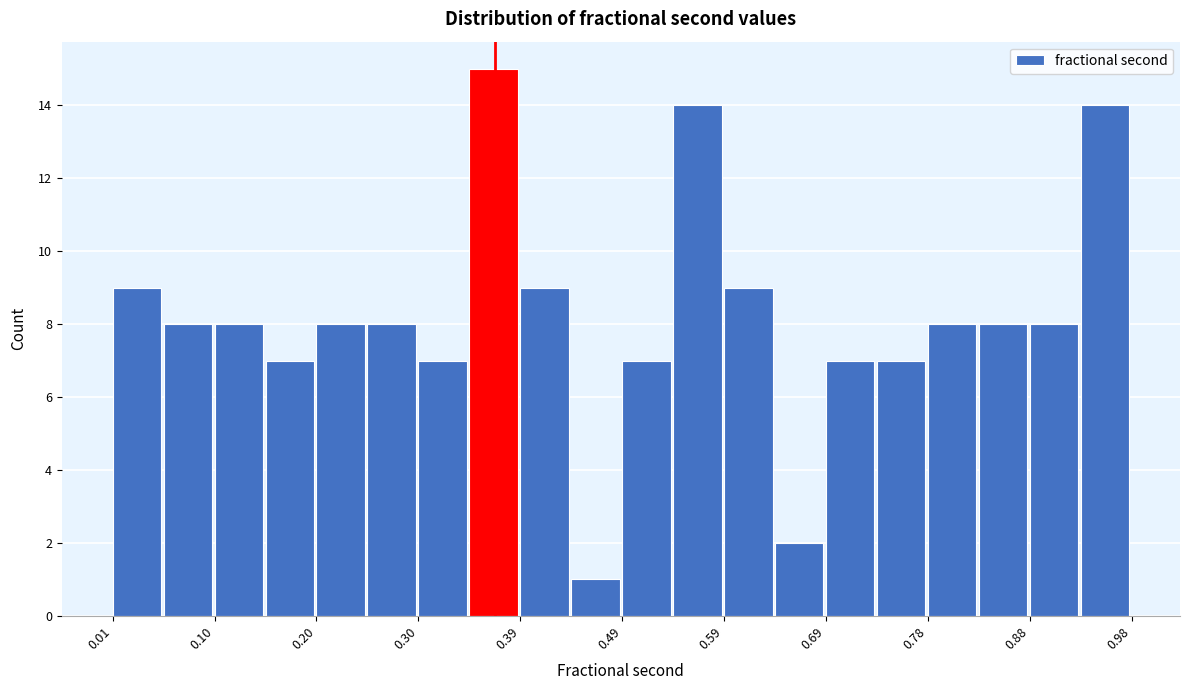

Reading left to right, transcribe this chart: for each bar, give the range it covers on the x-axis and its height. Neither the bar edges nor the heights are printed on the chart, so give them approximately, as read against the axes.

0.01 to 0.05: 9
0.05 to 0.10: 8
0.10 to 0.15: 8
0.15 to 0.20: 7
0.20 to 0.25: 8
0.25 to 0.30: 8
0.30 to 0.35: 7
0.35 to 0.39: 15
0.39 to 0.44: 9
0.44 to 0.49: 1
0.49 to 0.54: 7
0.54 to 0.59: 14
0.59 to 0.64: 9
0.64 to 0.69: 2
0.69 to 0.73: 7
0.73 to 0.78: 7
0.78 to 0.83: 8
0.83 to 0.88: 8
0.88 to 0.93: 8
0.93 to 0.98: 14